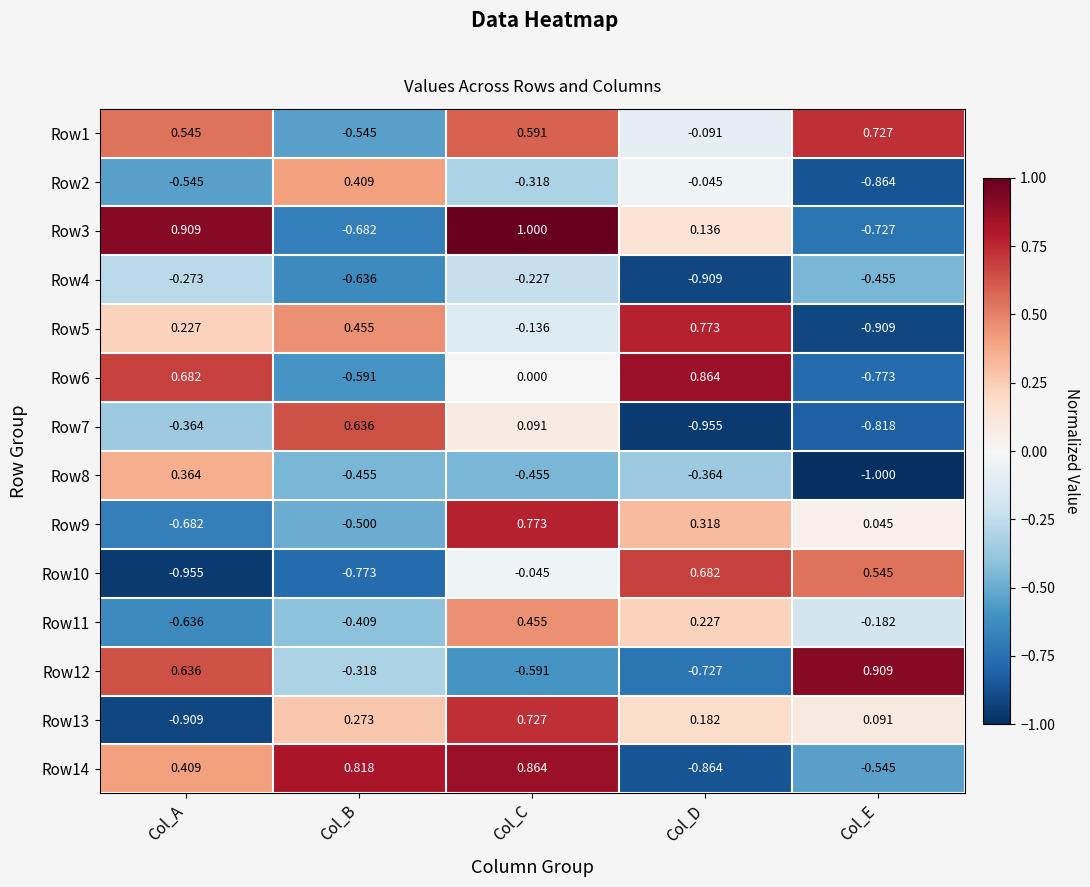

Rank the categories by Row13 value from highest to lowest.

Col_C, Col_B, Col_D, Col_E, Col_A